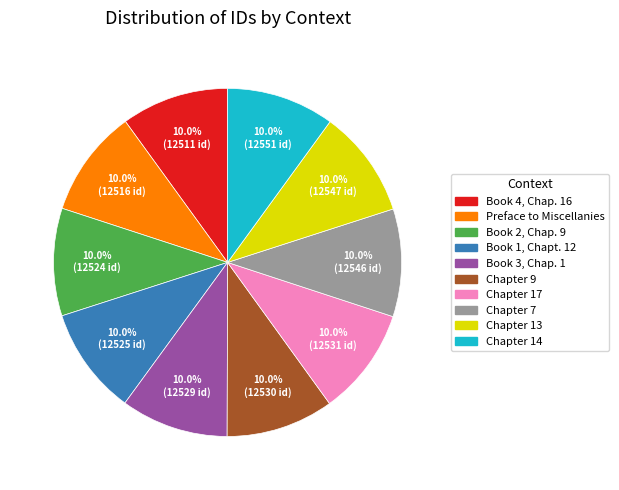

What is the total percentage of Preface to Miscellanies and Chapter 13?

20.0%